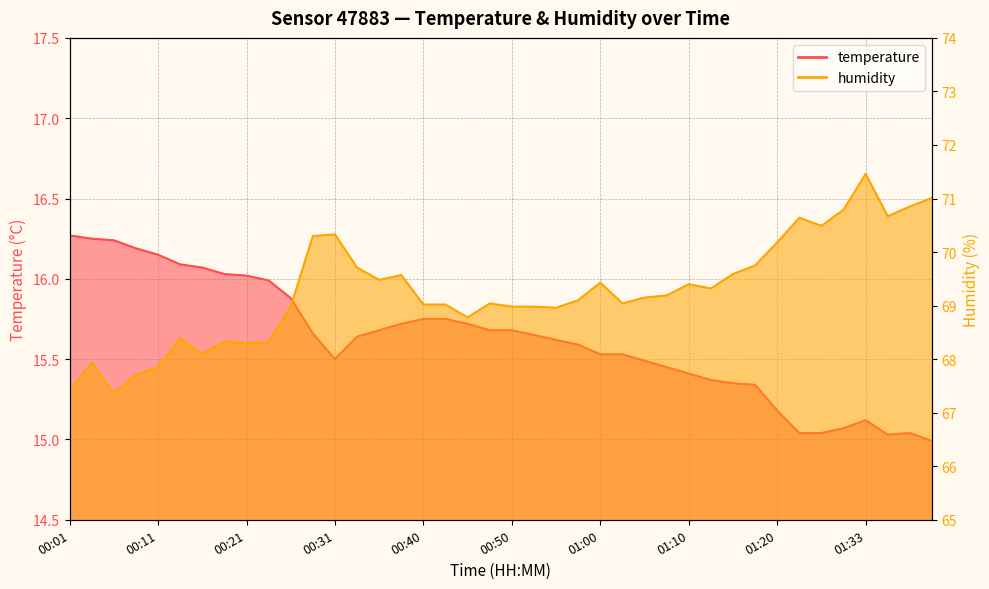

Rank the series by their average value, from highest to lowest.

humidity, temperature